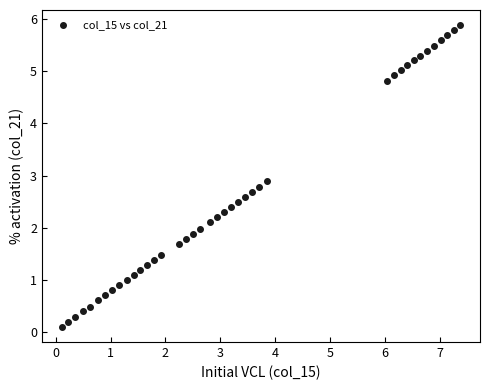

What is the range of X values (max minus min)?

7.3